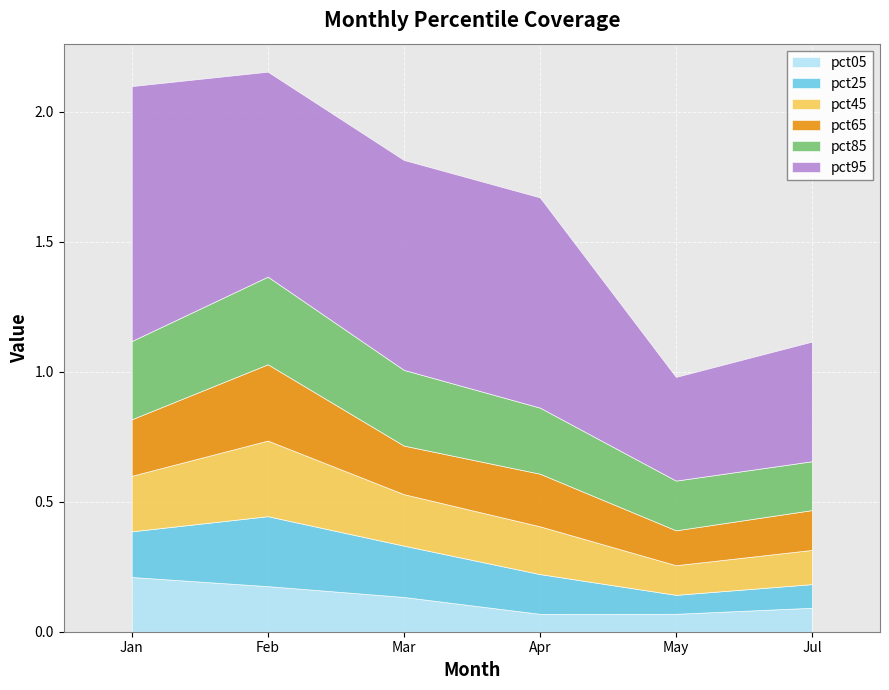

How many categories are shown in the chart?

6